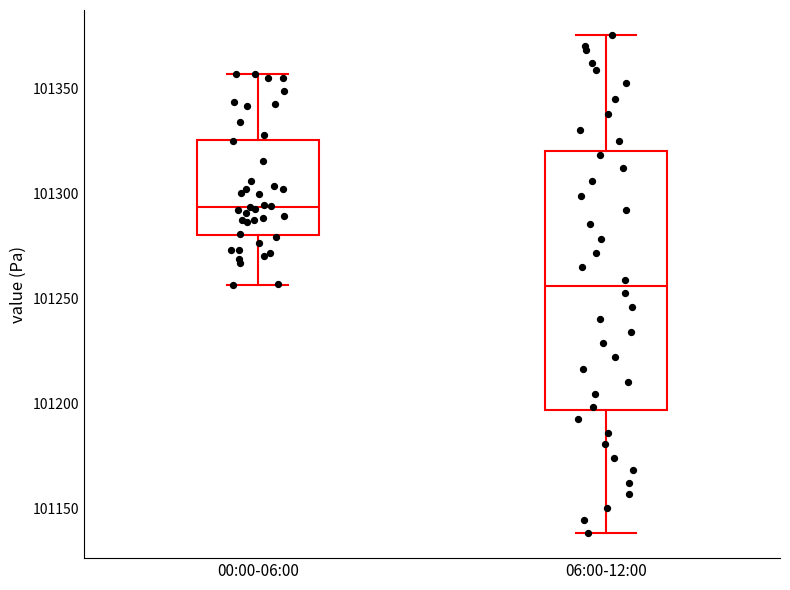

Where does the lower whisker of the box for 00:00-06:00 end on the y-axis? The values are not printed on the chart, so give them approximately, as read against the axis.

101255